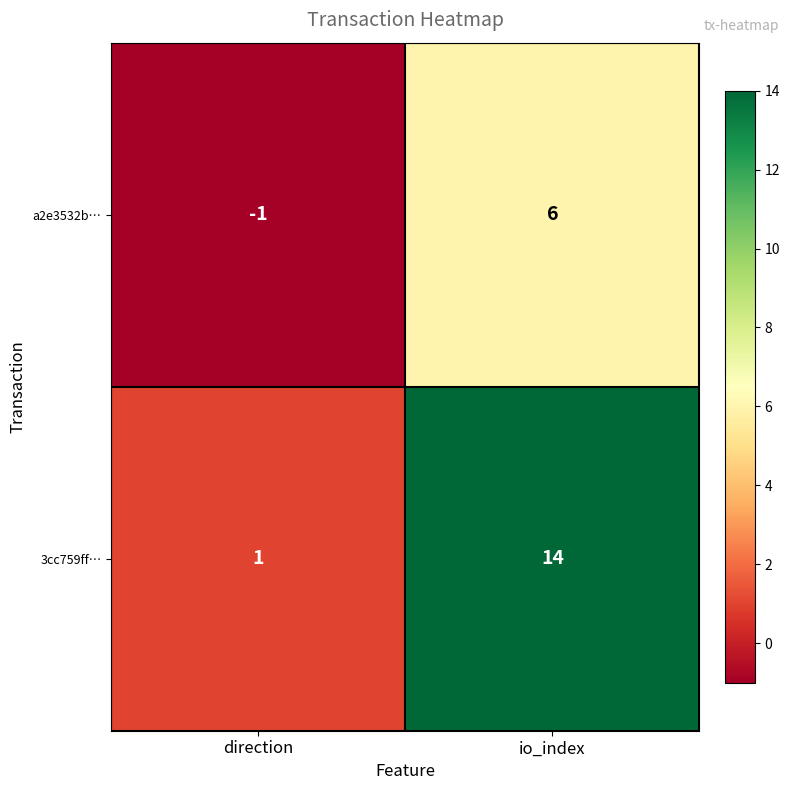

True or false: 3cc759ff… has a value of 2 at direction.

False